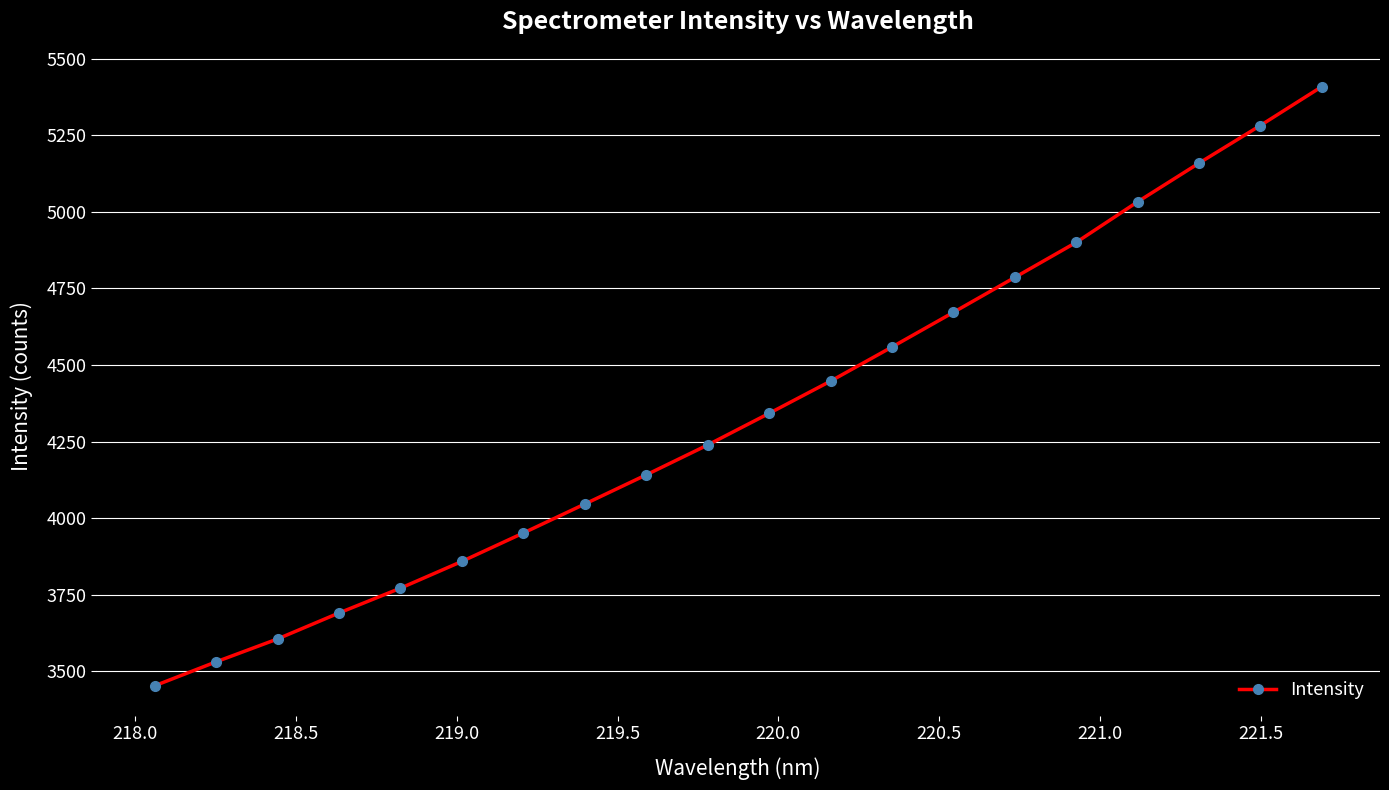

True or false: there are more than 1 points higher than both neighbors.

False